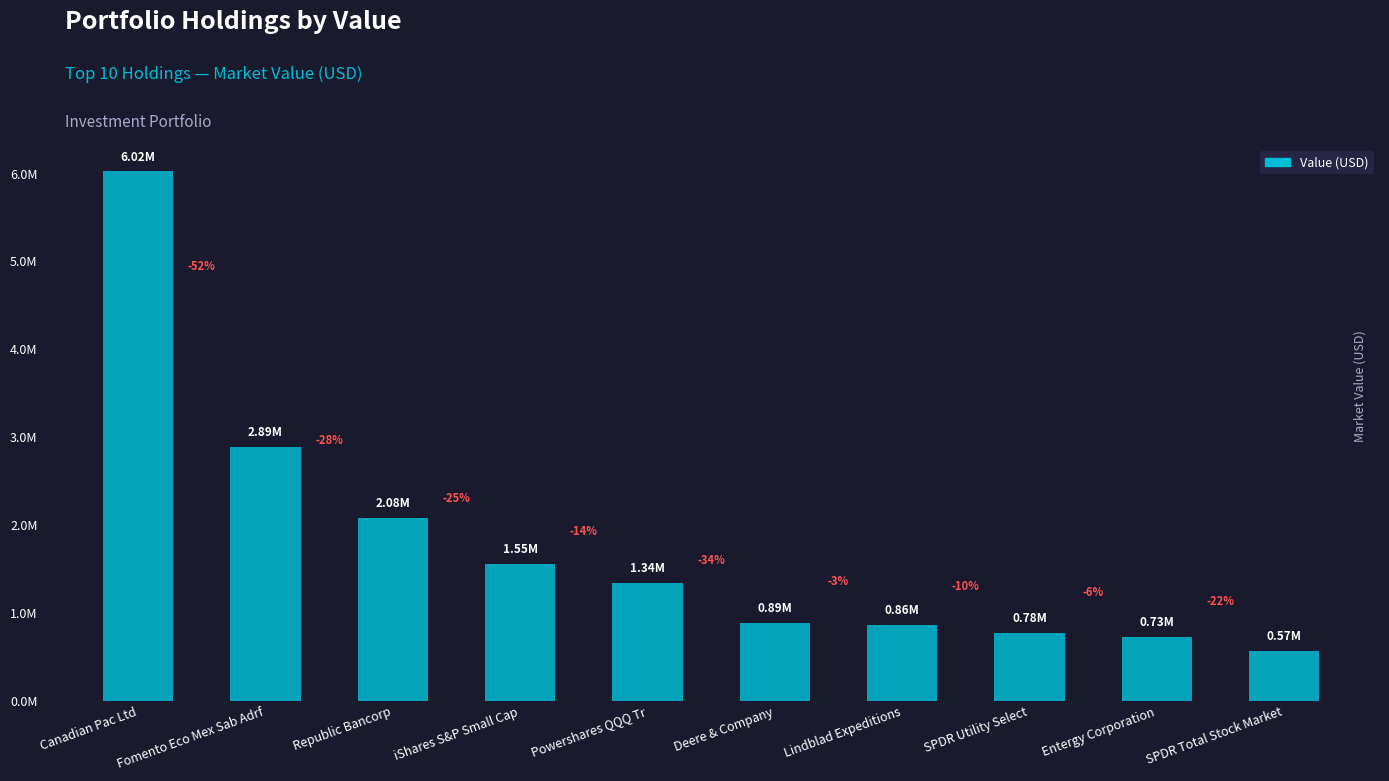

What is the difference between the second highest and second lowest values?

2159000